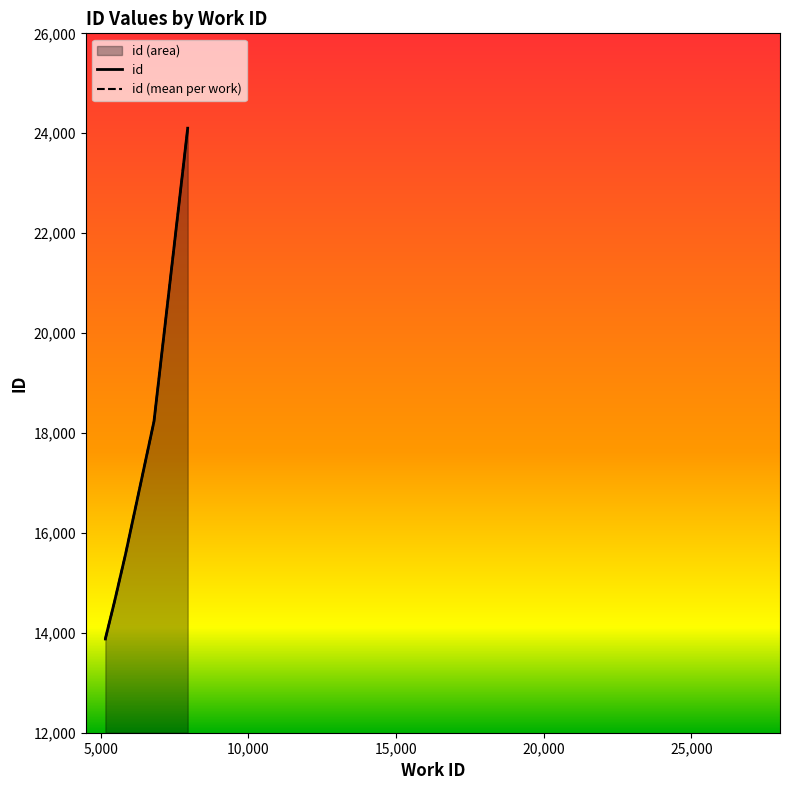

What is the smallest value displayed?

13877